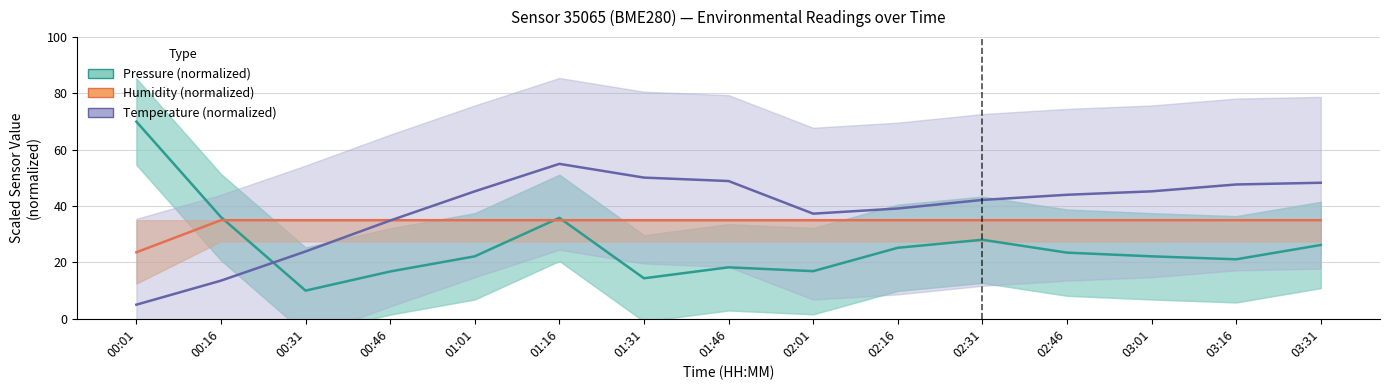

What is the greatest value displayed?

70.0